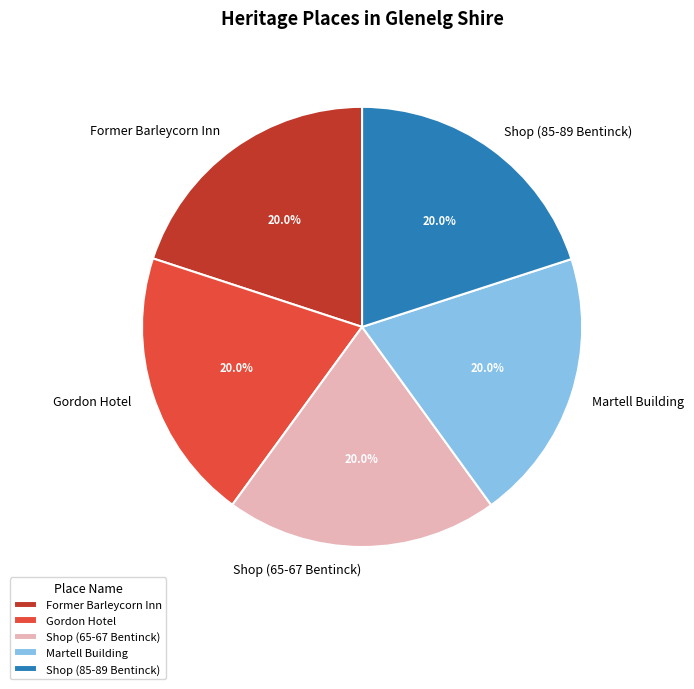

Is Martell Building the majority of the pie?

No